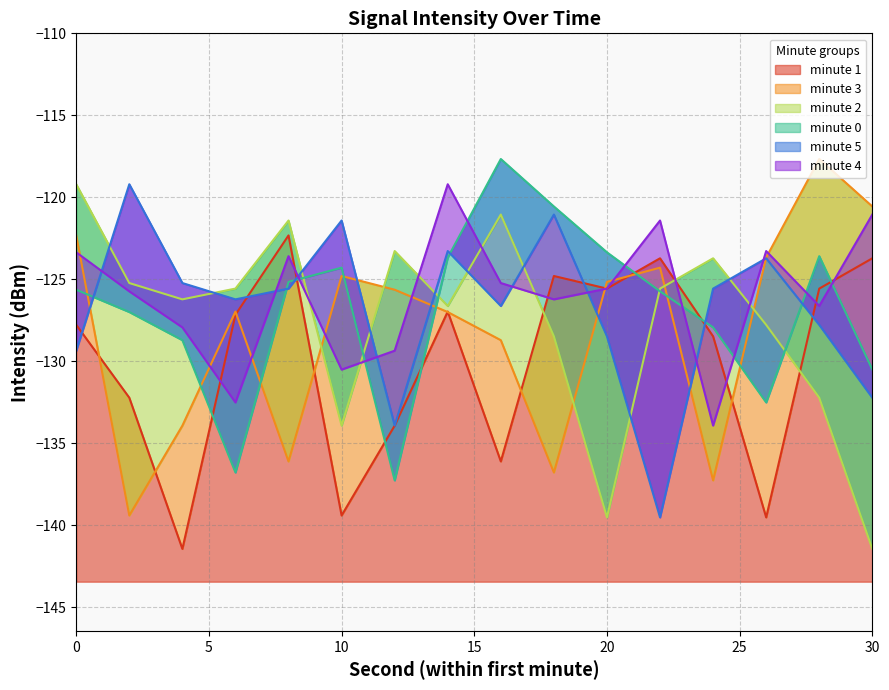

Does the chart display data point markers on the line(s)?

No